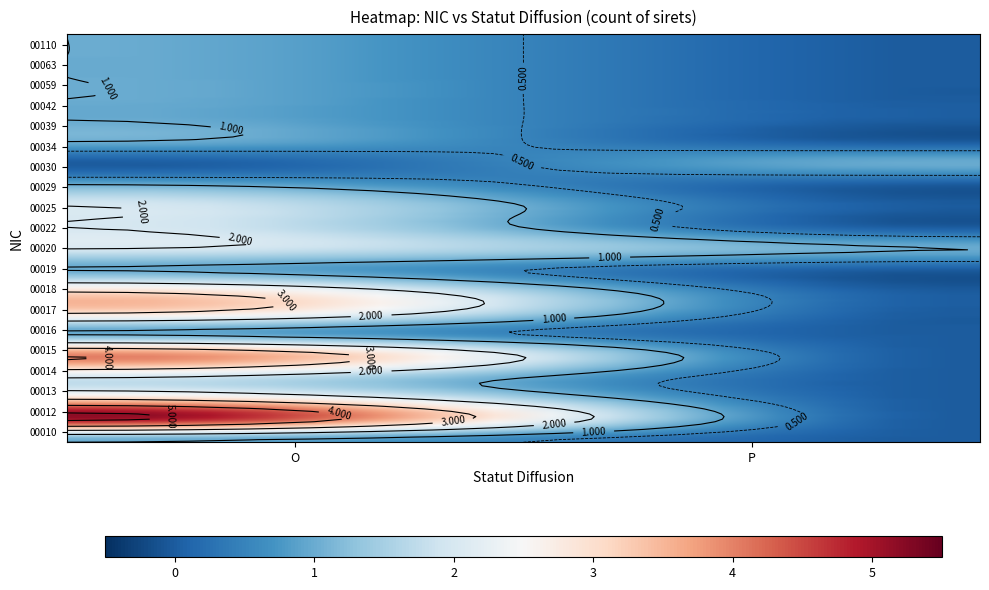

Reading right to left, extract all data points from this chart.

00010: 0	1
00012: 0	5
00013: 0	3
00014: 0	2
00015: 0	4
00016: 0	1
00017: 0	3
00018: 0	3
00019: 0	1
00020: 1	2
00022: 0	2
00025: 0	2
00029: 0	1
00030: 1	0
00034: 0	1
00039: 0	1
00042: 0	1
00059: 0	1
00063: 0	1
00110: 0	1